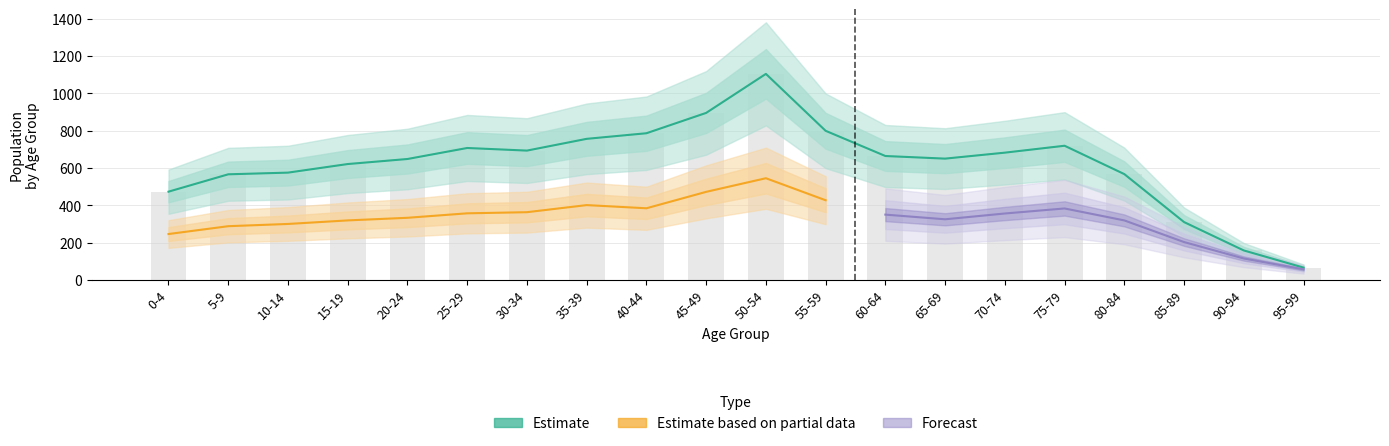

How many categories are shown in the chart?

20